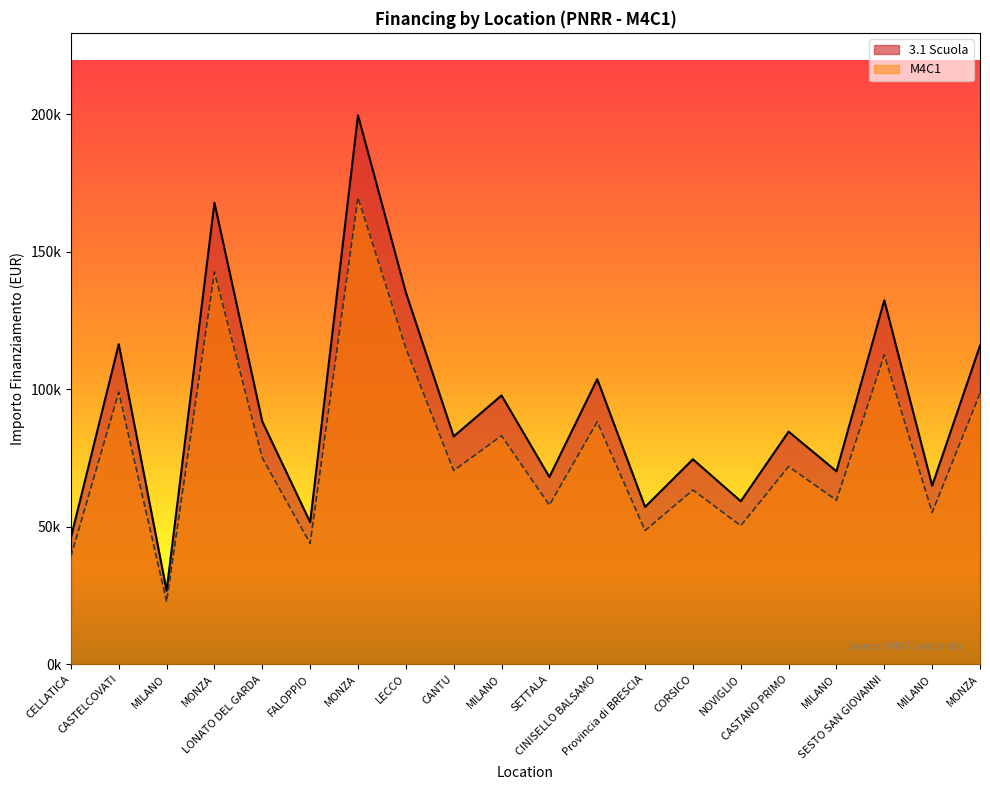

What are all the series names shown in the legend?

3.1 Scuola, M4C1